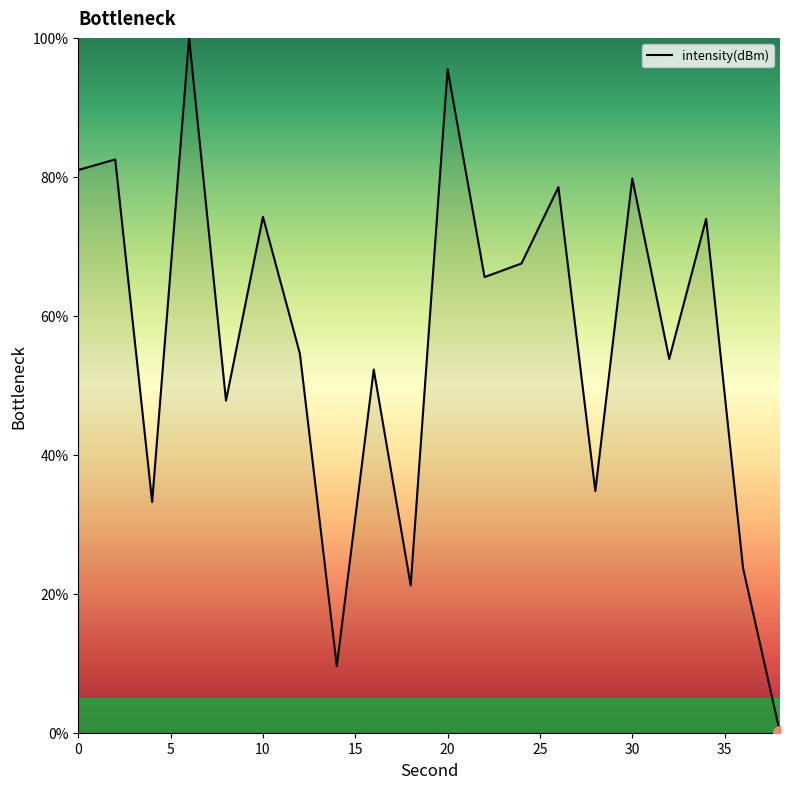

What is the maximum value shown in the chart?

100.0